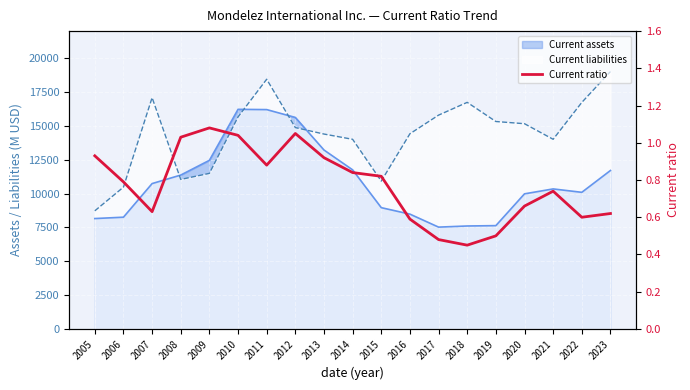

The value at 2012 is 0.5. True or false?

False